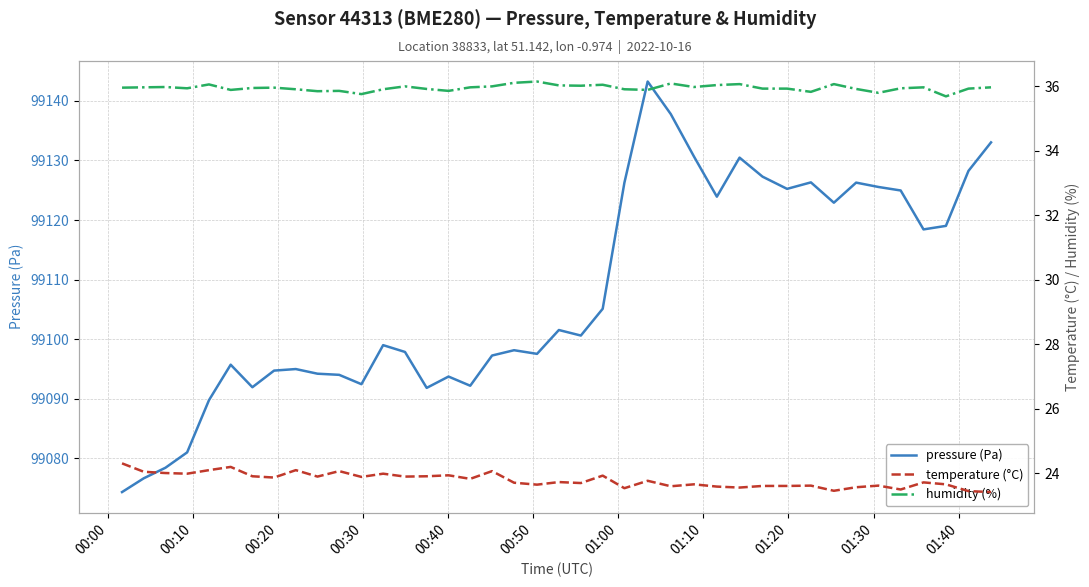

True or false: temperature (°C) and humidity (%) cross at least once.

False